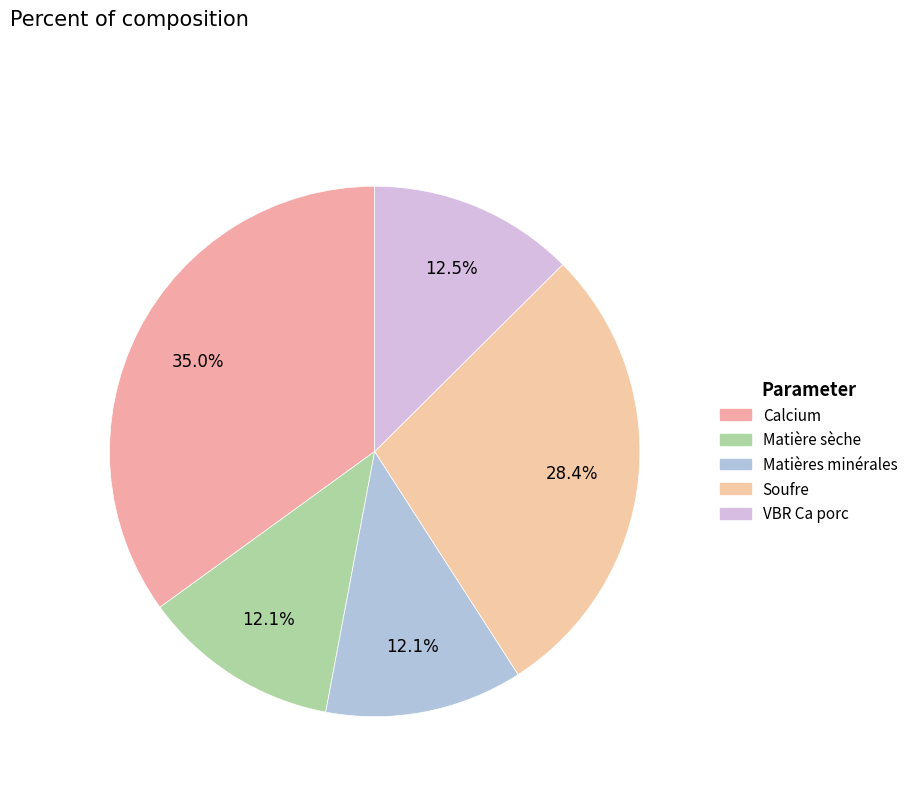

How many slices are in this pie chart?

5